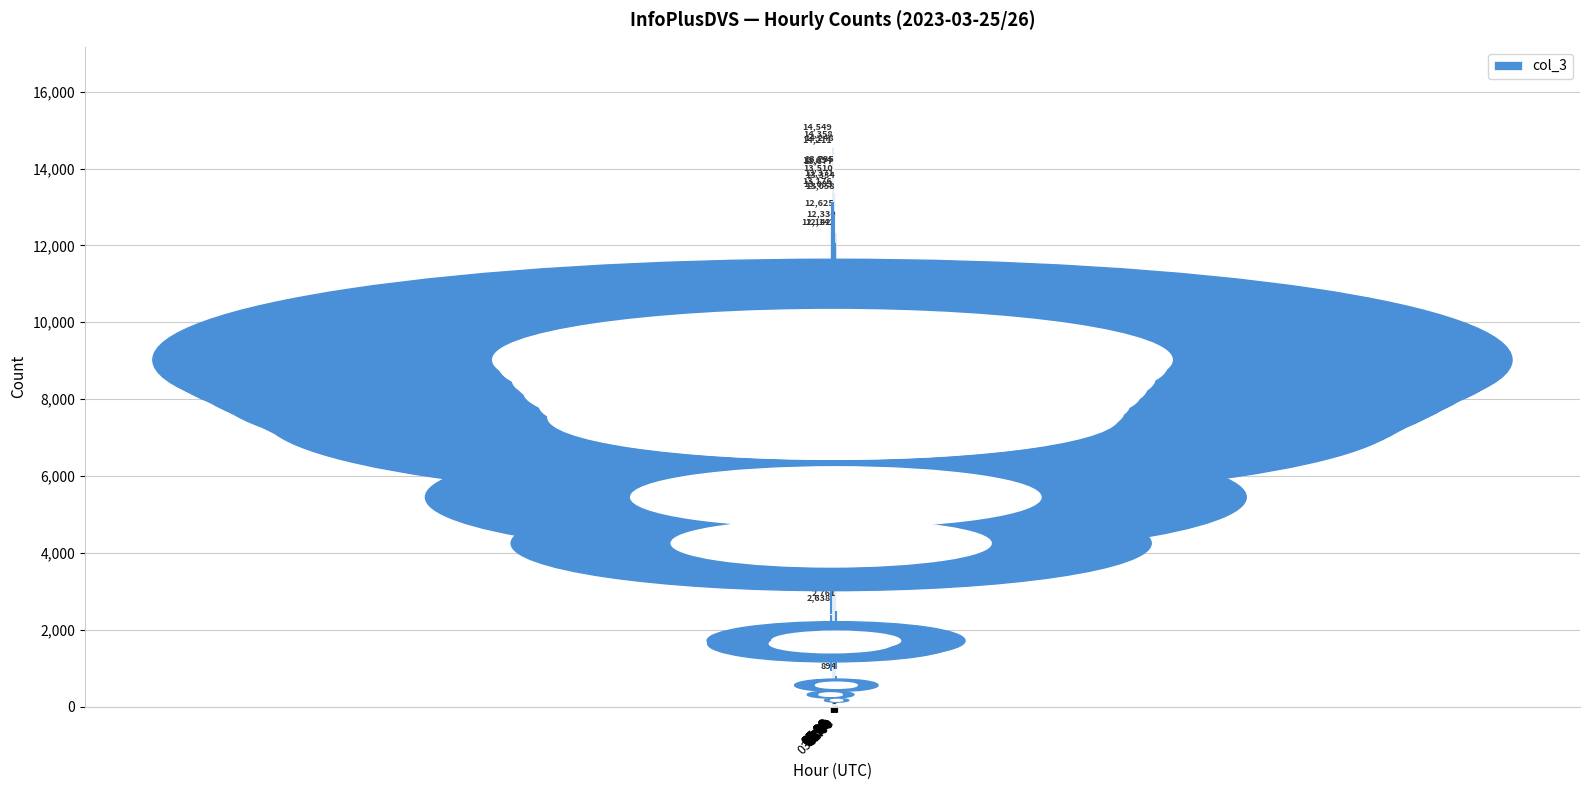

What is the change in value from 21:00 to 00:00?

-9381